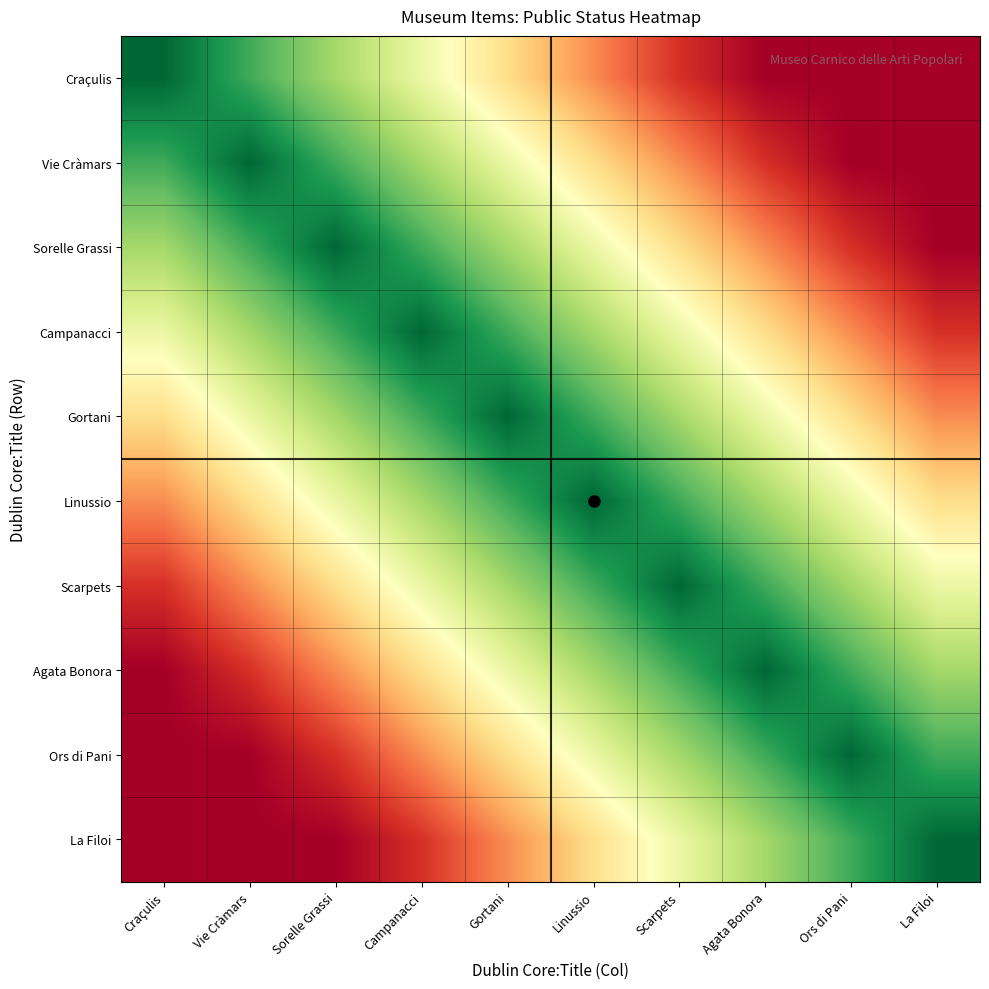

How many data points does each series have?

10